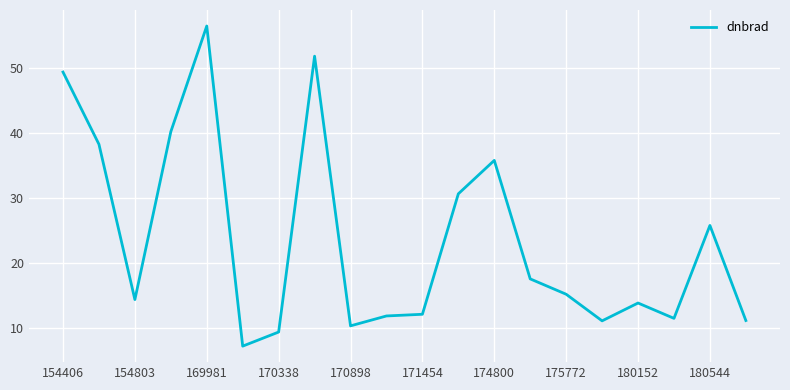

What is the maximum value shown in the chart?

56.5